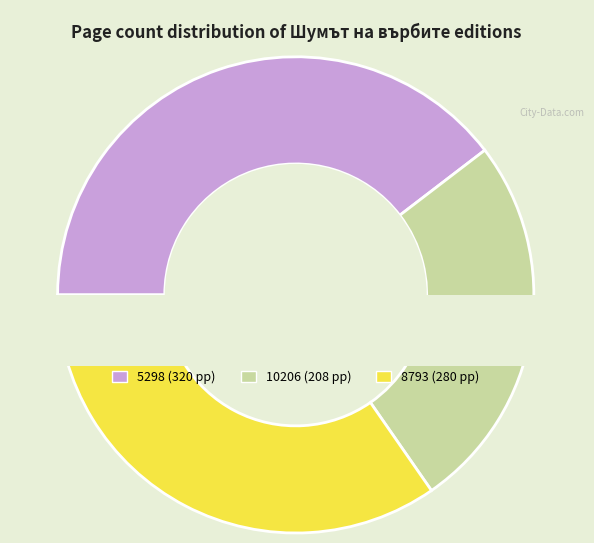

To the nearest percent, what is the difference between the largest and smallest slice percentages?

14%